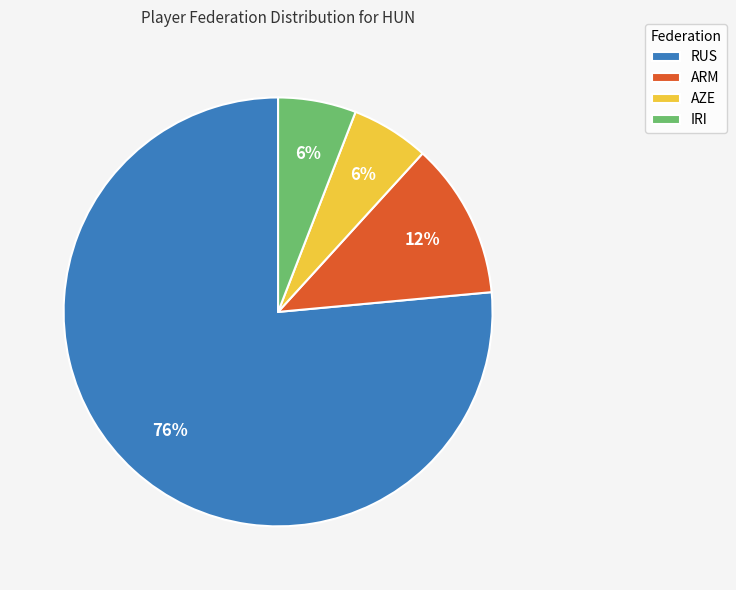

What is the majority slice?

RUS